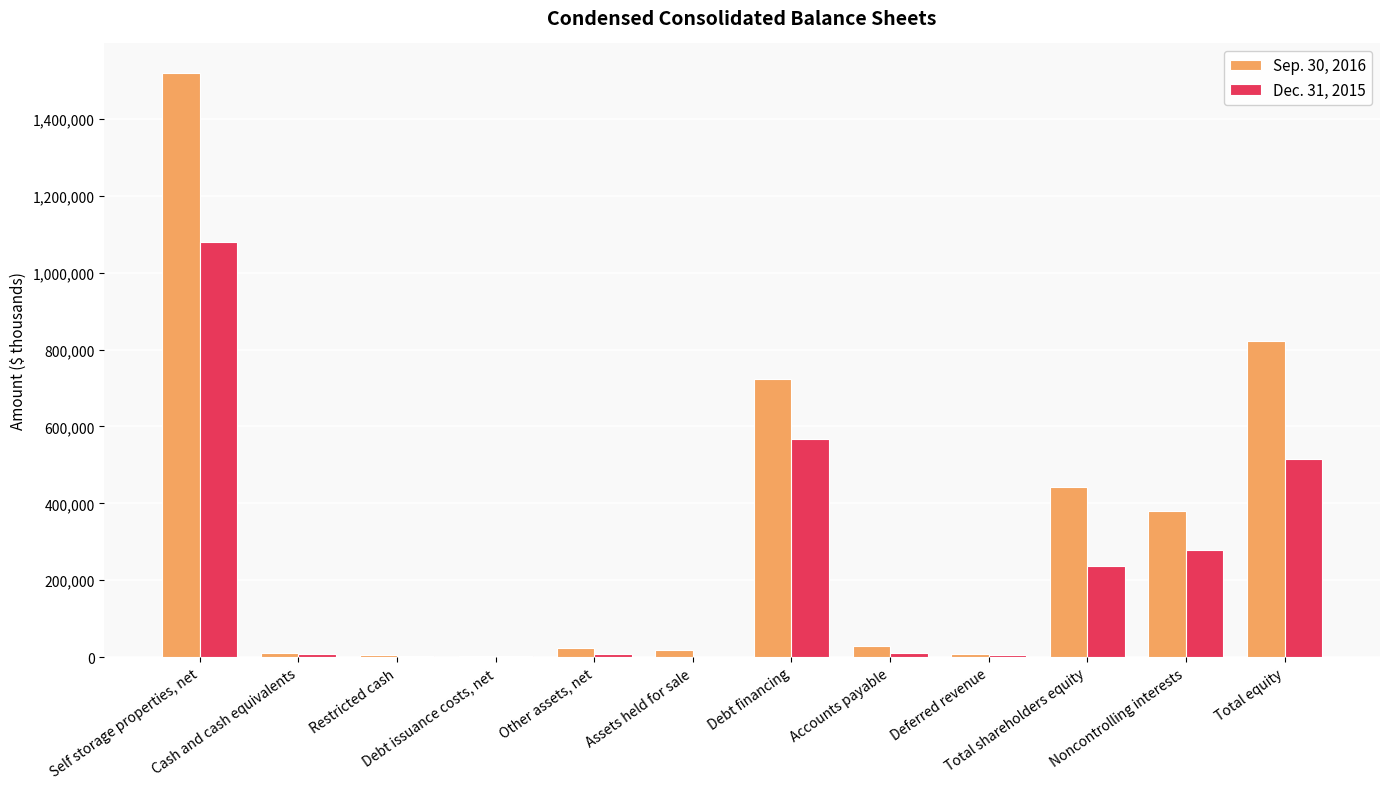

Which series has the largest total across all categories?

Sep. 30, 2016